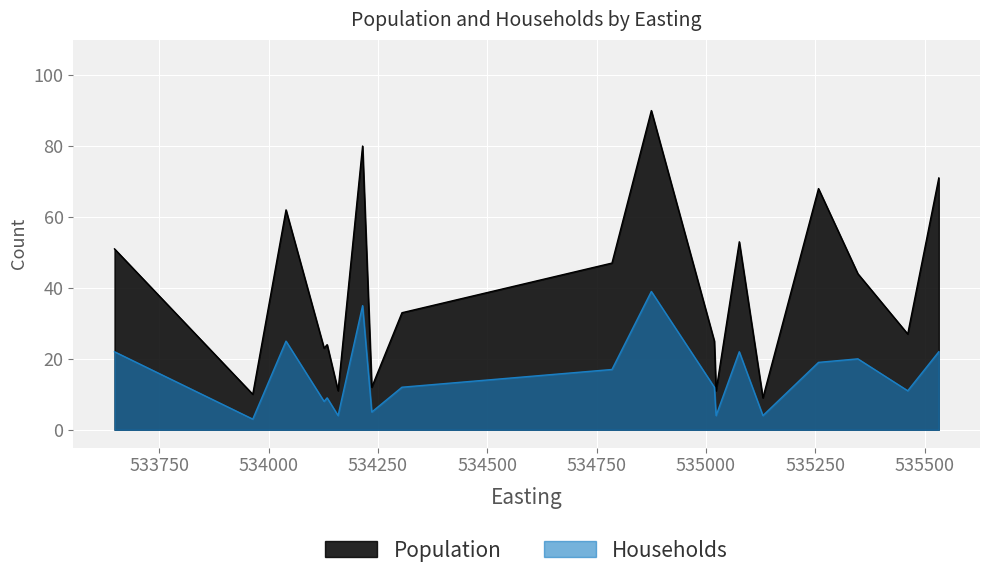

What are all the series names shown in the legend?

Population, Households